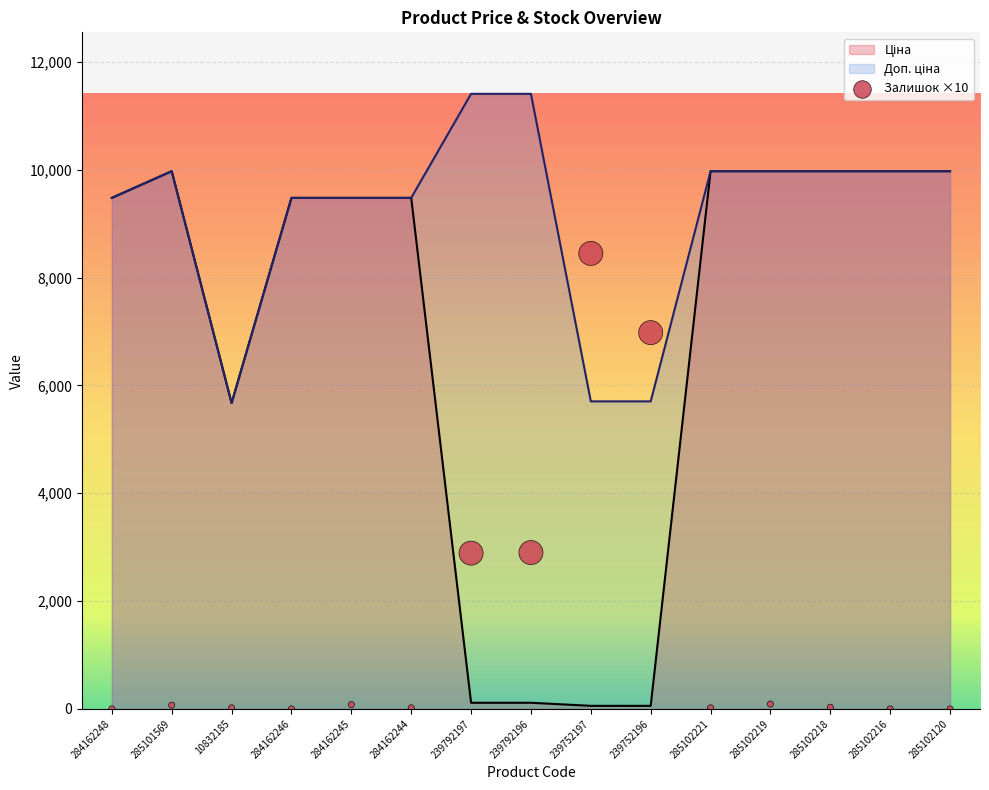

What are all the series names shown in the legend?

Ціна, Доп. ціна, Залишок